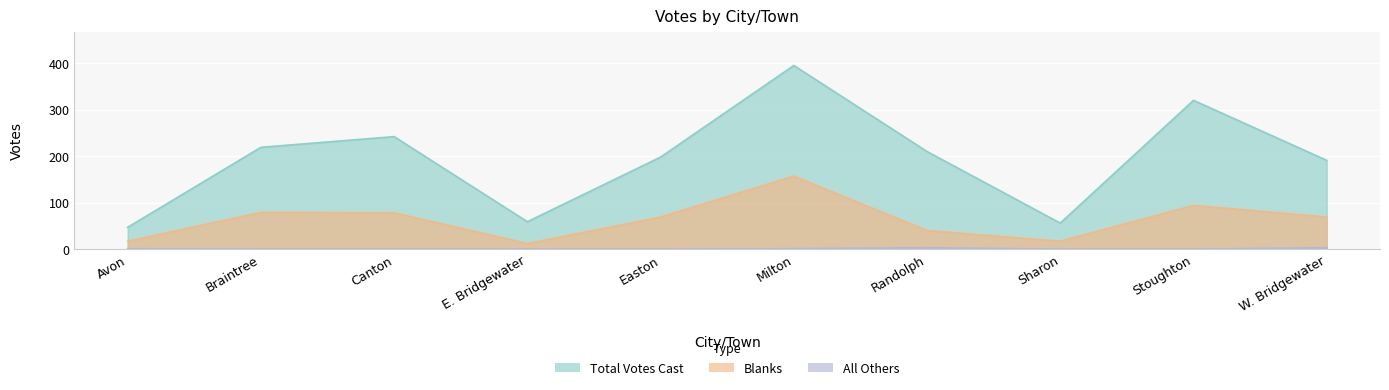

At which label does Blanks reach its peak?

Milton